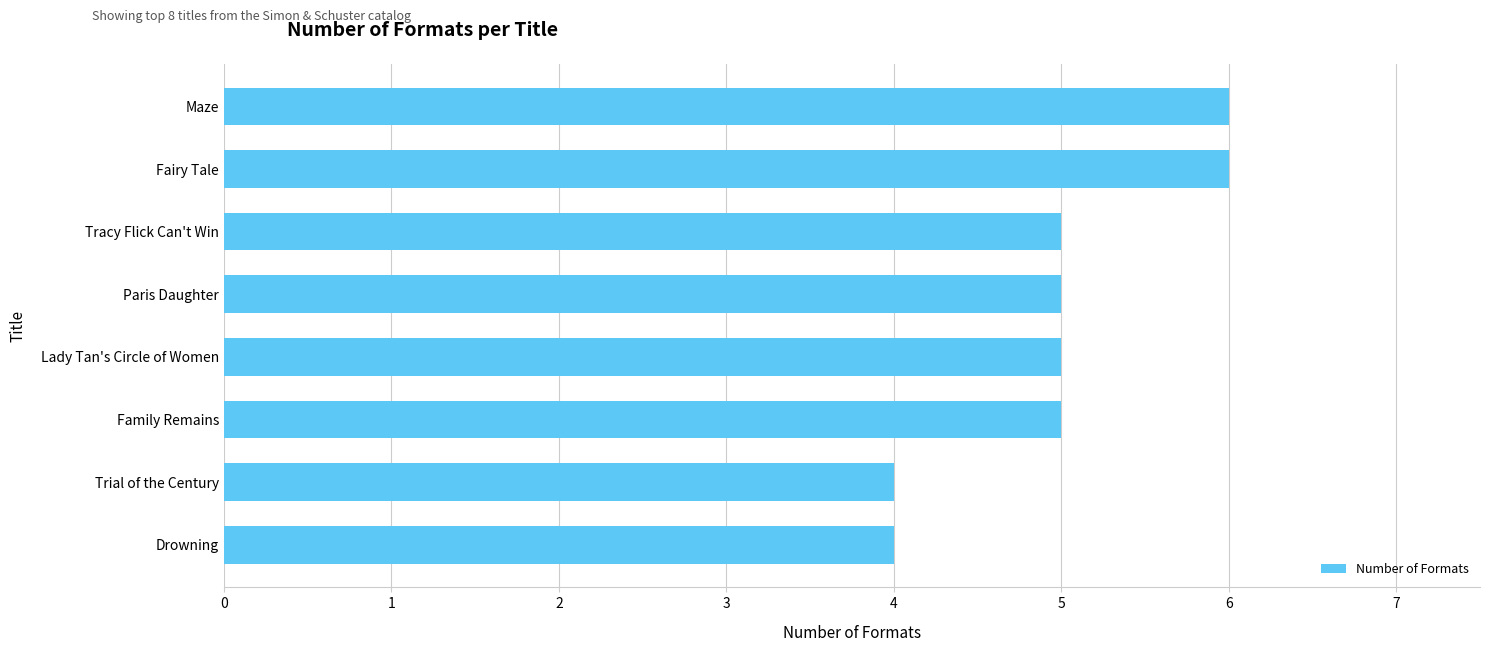

True or false: the data shows 3 at Tracy Flick Can't Win.

False